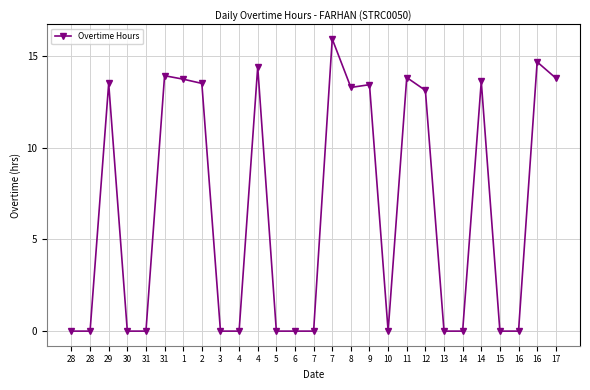

Does the chart have visible grid lines?

Yes